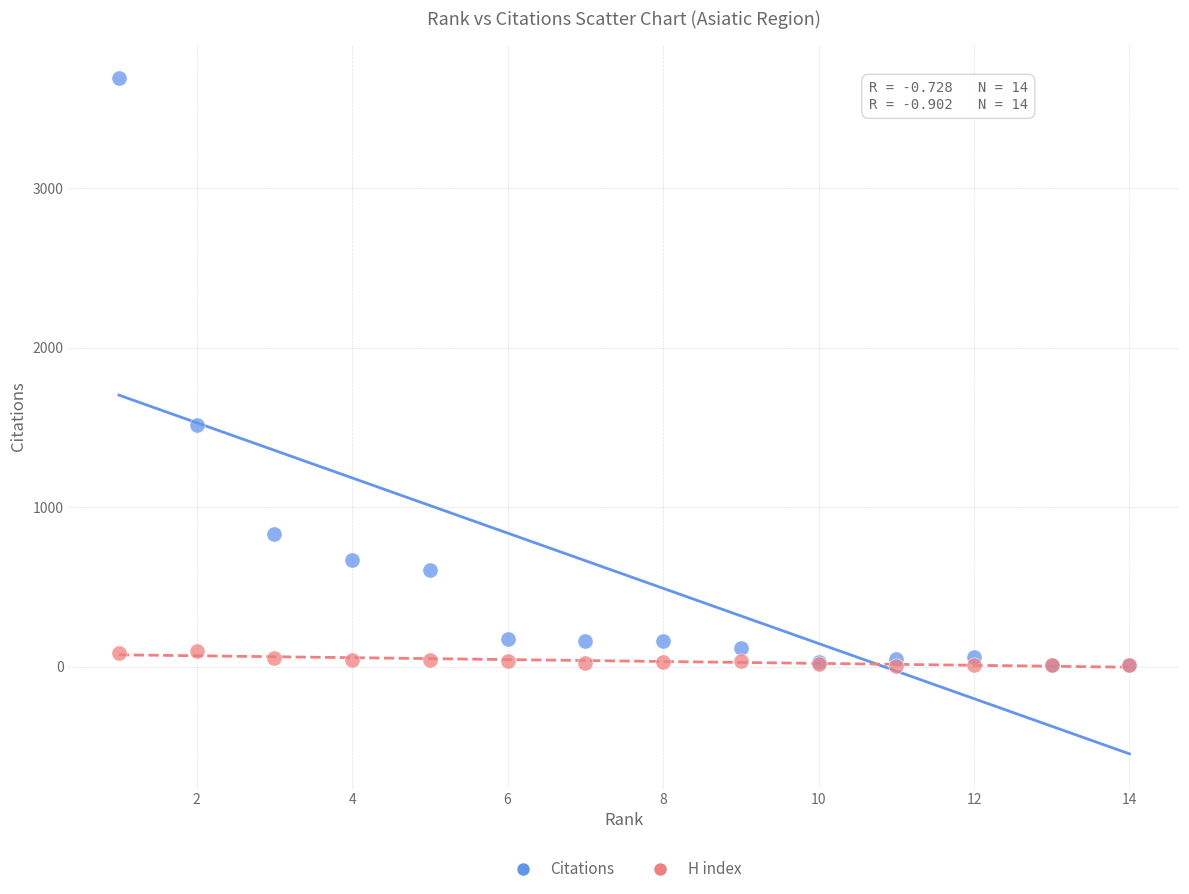

Across all series, what Y value is closest to 1848?

1513